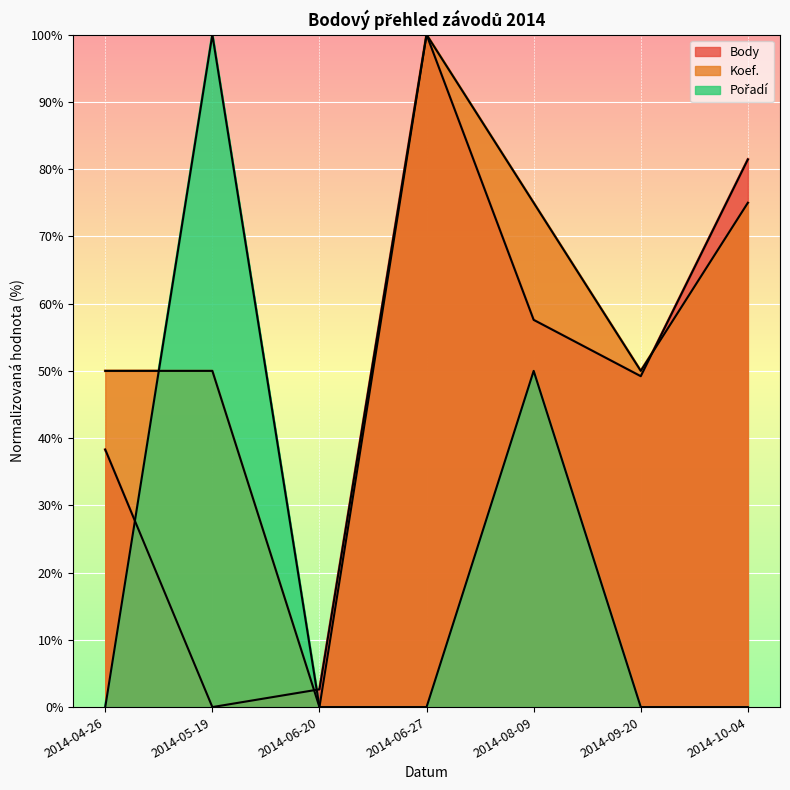

What position from the right is 2014-10-04?

1